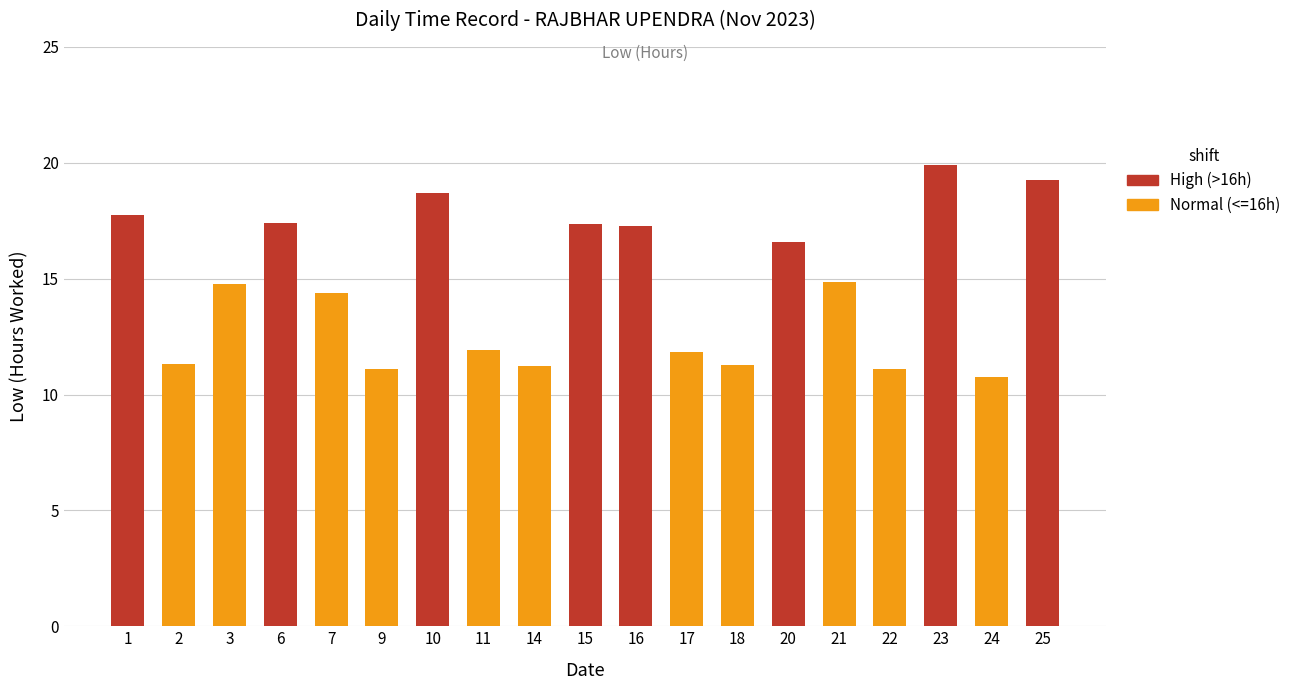

The chart shows a value of 18.8 at 11. True or false?

False